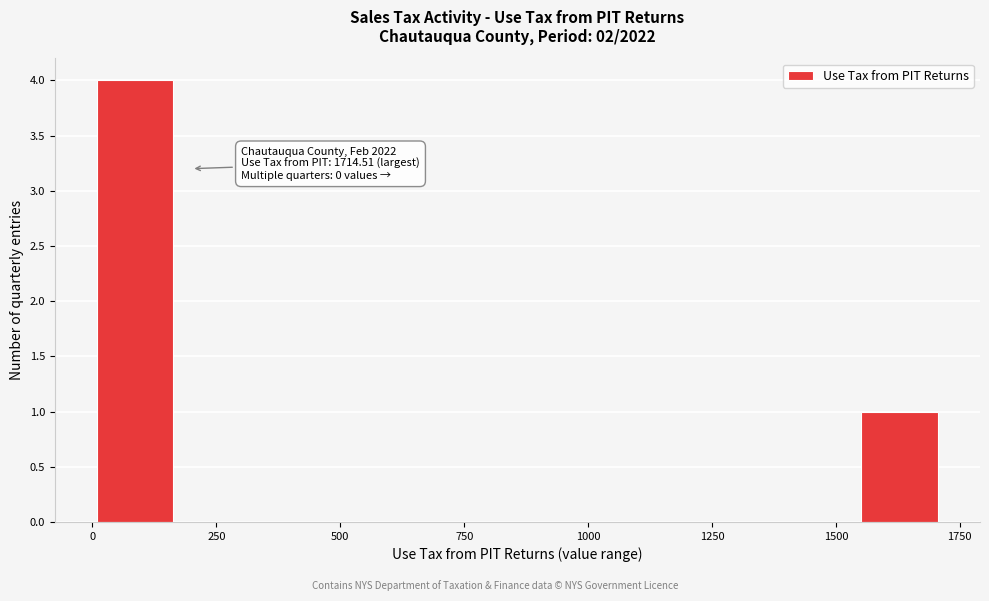

Read against the x-axis, roughly where is the centre of the tallest bar?

100